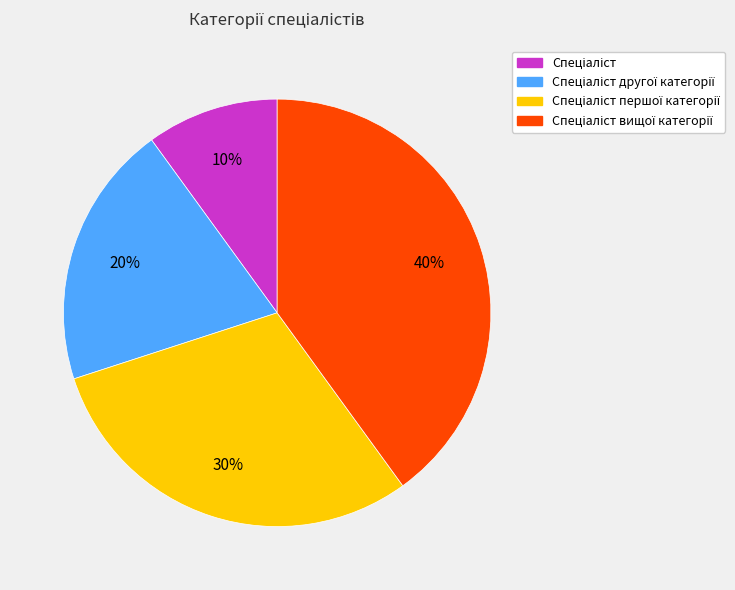

Is there a majority slice in this chart?

No